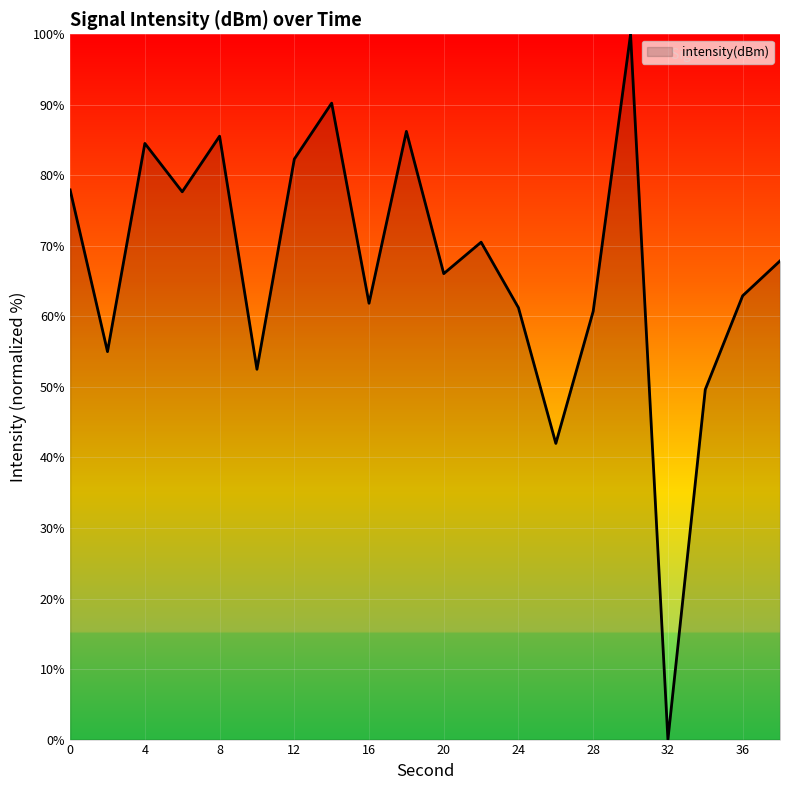

What is the maximum value shown in the chart?

100.0